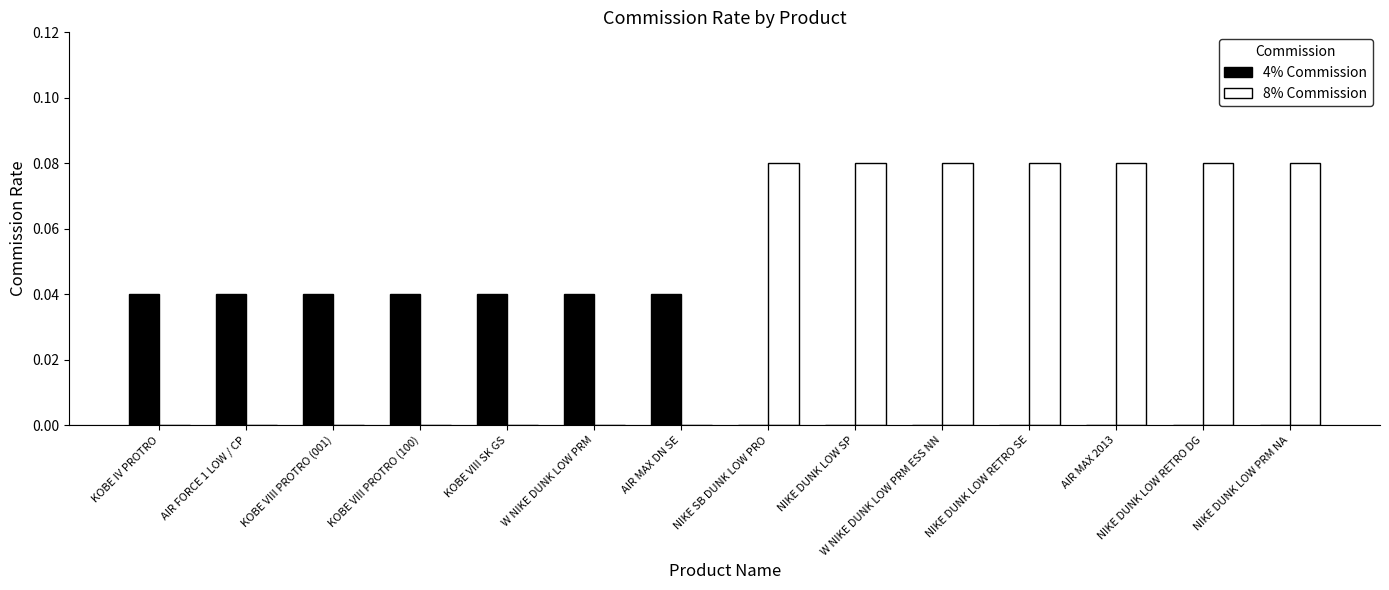

Is the value of 4% Commission at NIKE DUNK LOW RETRO SE greater than the value of 8% Commission at NIKE SB DUNK LOW PRO?

No